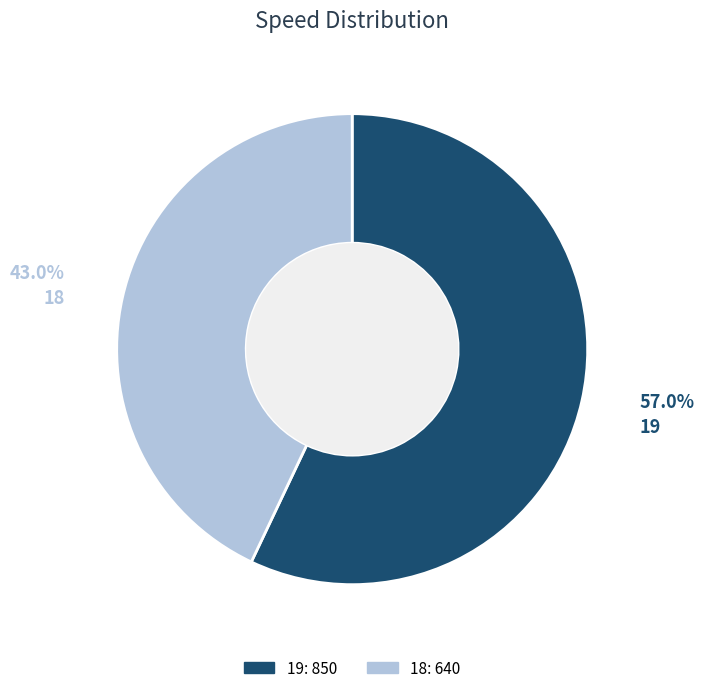

Which slice is the largest?

19